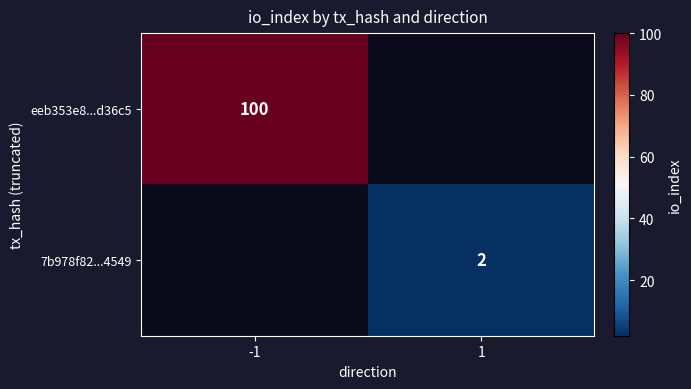

The eeb353e8...d36c5 series shows 100 at -1. True or false?

True